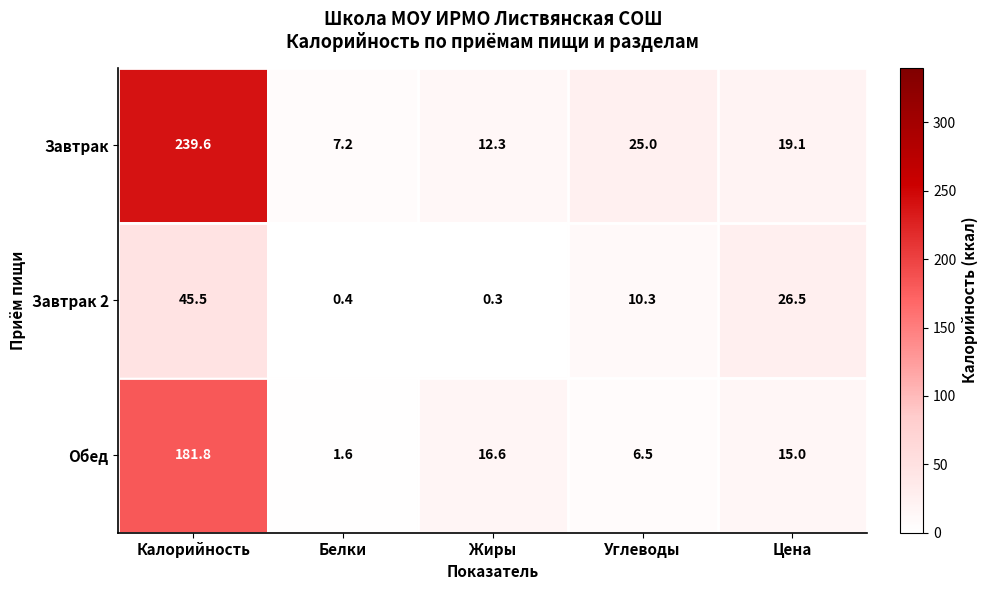

Is the value of Завтрак 2 at Цена greater than the value of Завтрак at Белки?

Yes